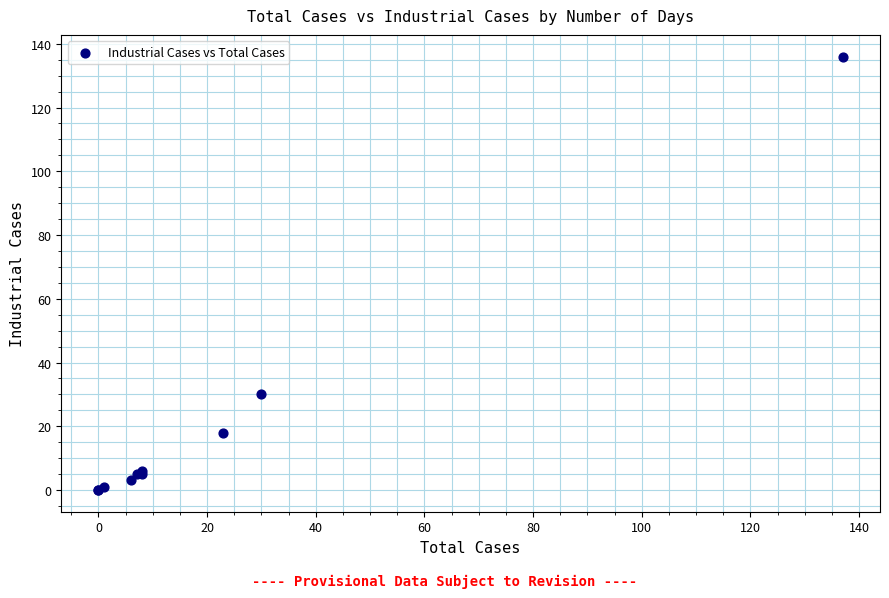

What Y value in the scatter plot is closest to 68?

30